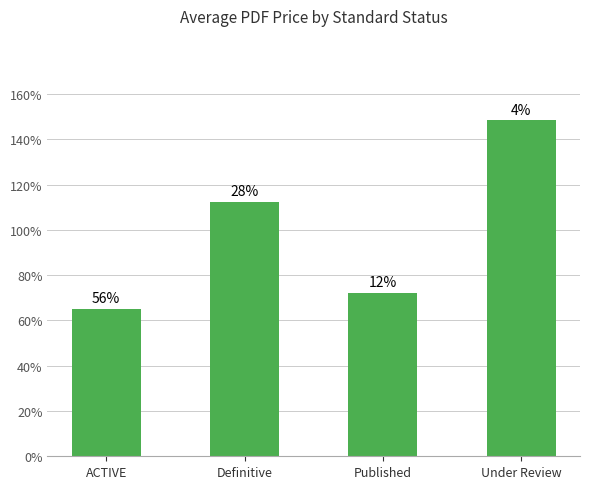

Rank the categories by value from highest to lowest.

Under Review, Definitive, Published, ACTIVE